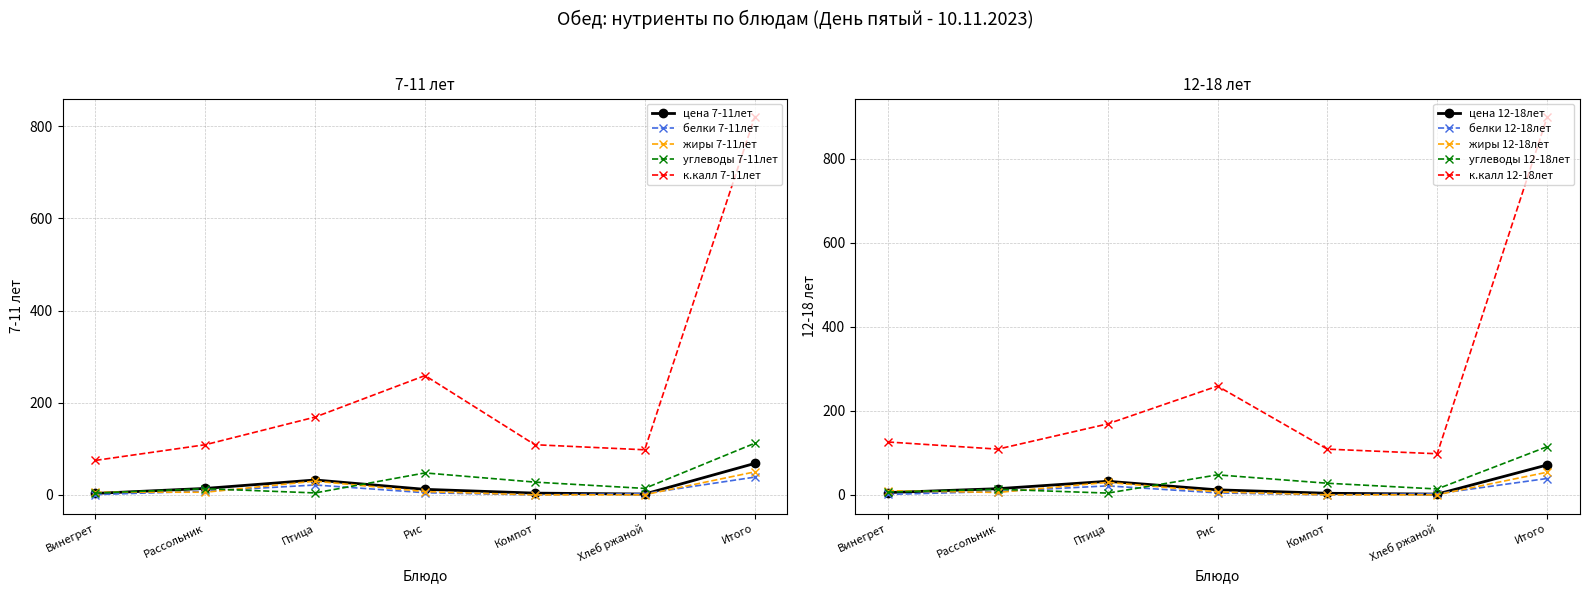

At how many categories does at least one series exceed 712?

1